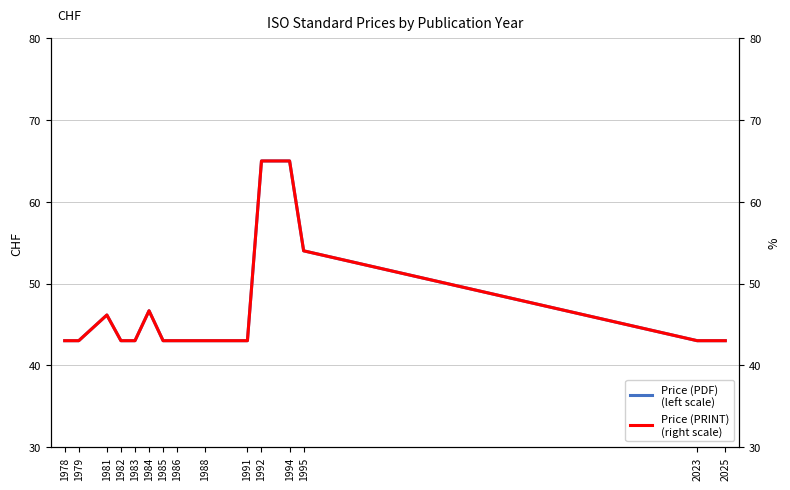

Count the number of categories in the chart.

15